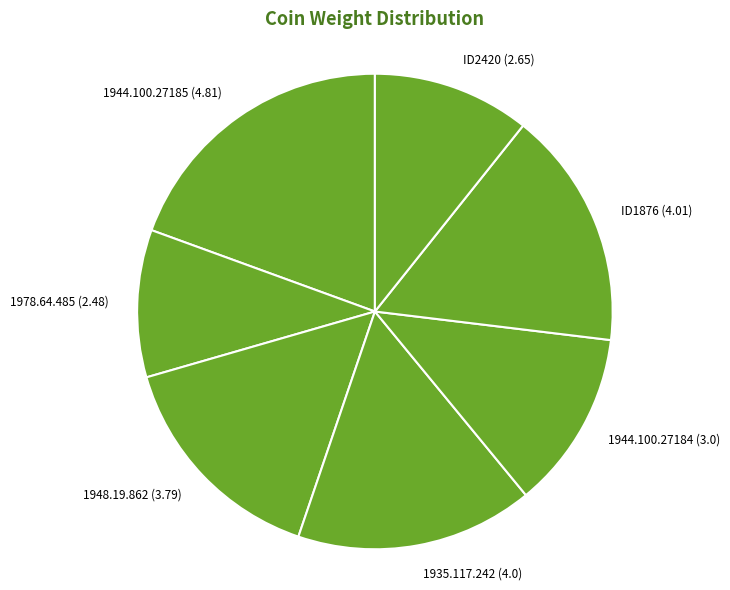

Rank the categories by value from highest to lowest.

1944.100.27185, ID1876, 1935.117.242, 1948.19.862, 1944.100.27184, ID2420, 1978.64.485